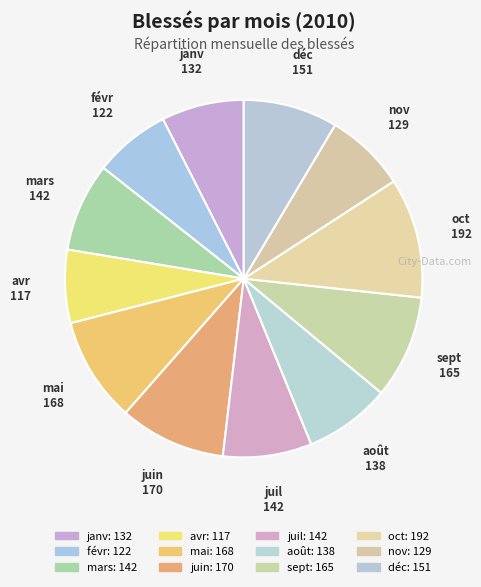

Rank the categories by value from highest to lowest.

oct, juin, mai, sept, déc, mars, juil, août, janv, nov, févr, avr